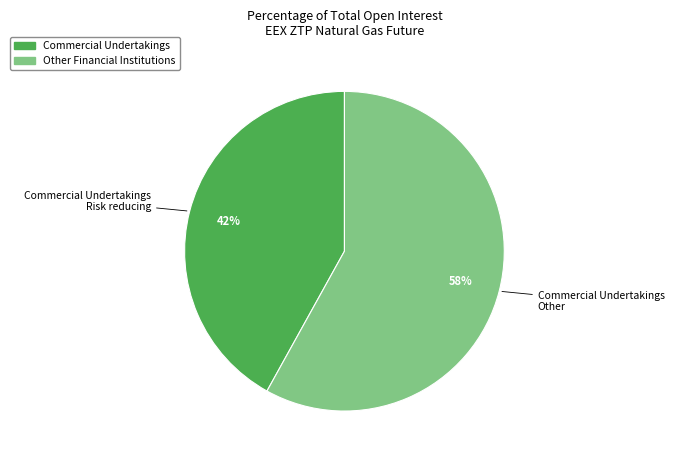

To the nearest percent, what is the average slice percentage?

50%